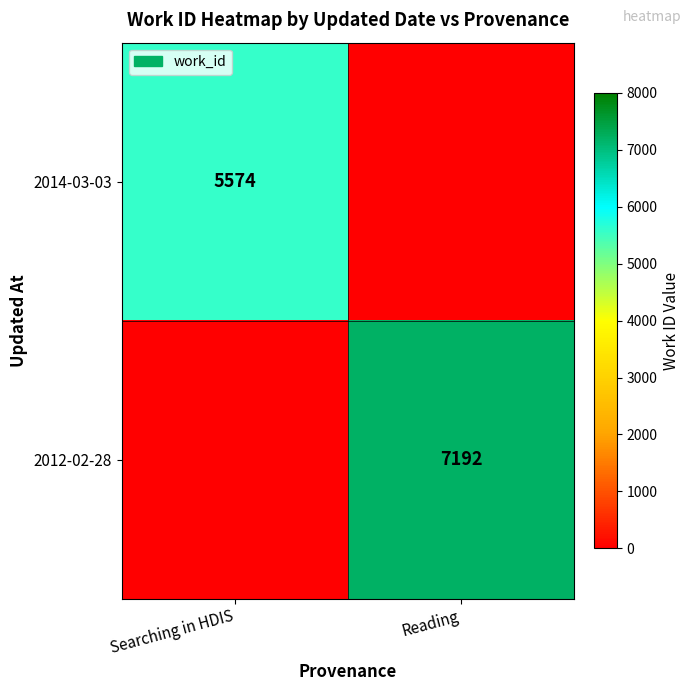

The 2012-02-28 series shows 7192 at Reading. True or false?

True